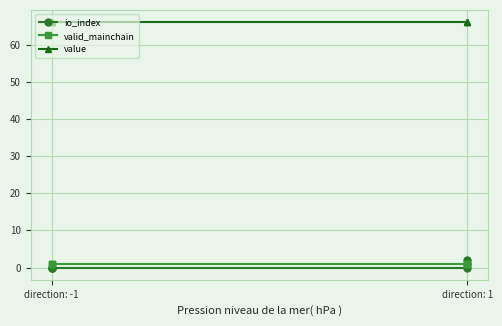

What is the average value of the value series?

66.0